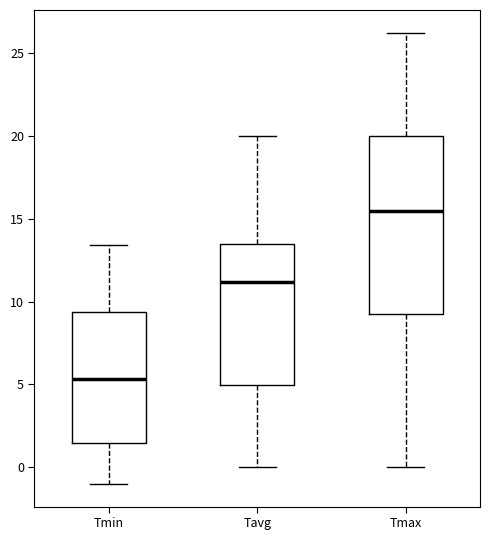

Where does the lower whisker of the box for Tavg end on the y-axis? The values are not printed on the chart, so give them approximately, as read against the axis.

0.0